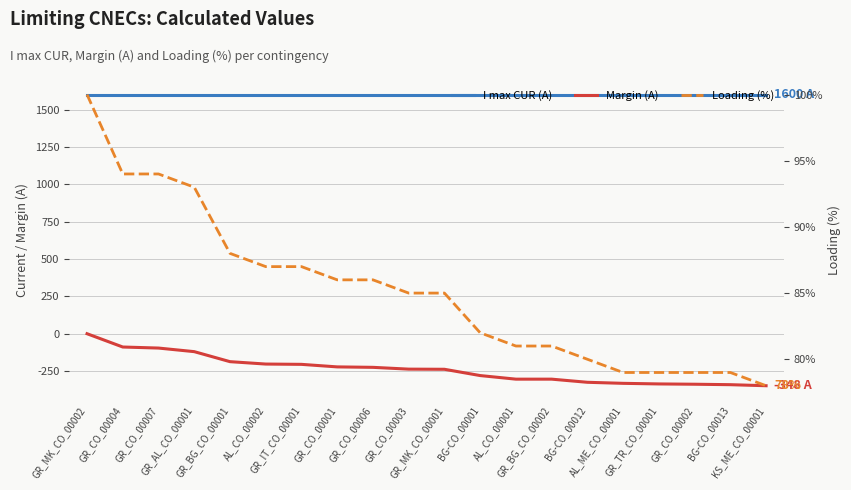

Is the value of Margin (A) at AL_CO_00001 greater than the value of Loading (%) at AL_CO_00001?

No